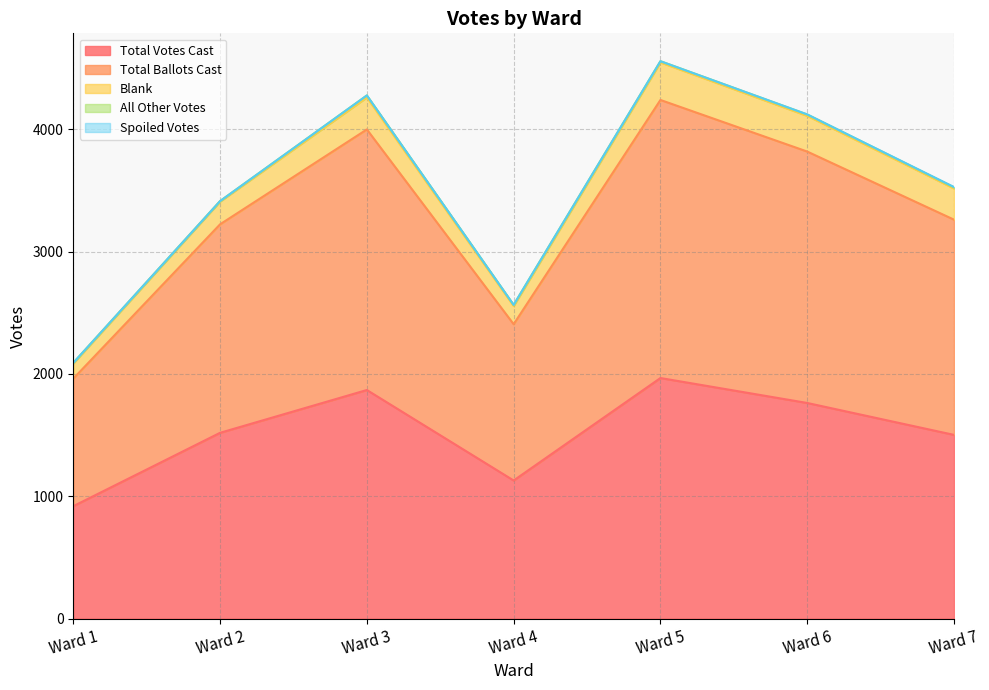

How many values in the Total Votes Cast series are below 1519?

3